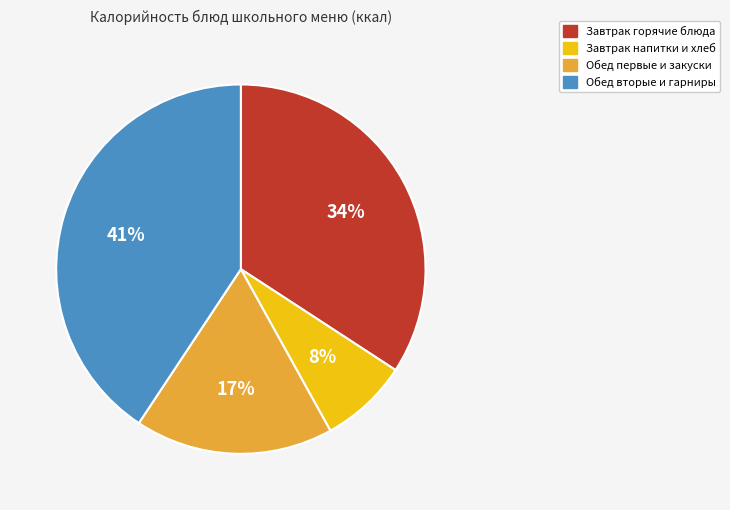

To the nearest percent, what is the difference between the largest and smallest slice percentages?

33%